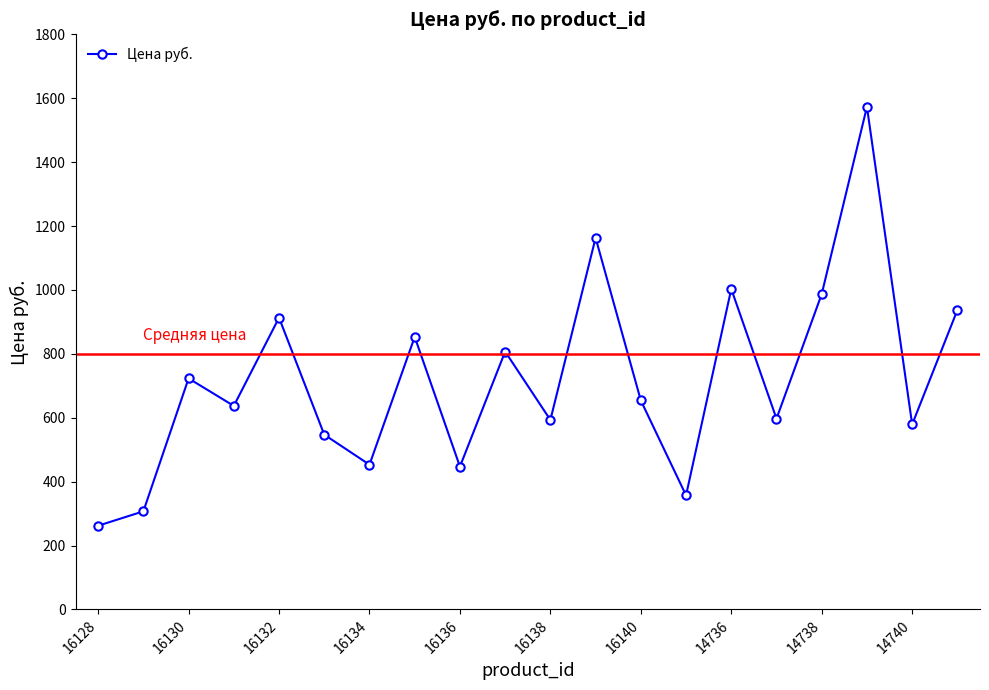

True or false: there are more than 2 points higher than both neighbors.

True